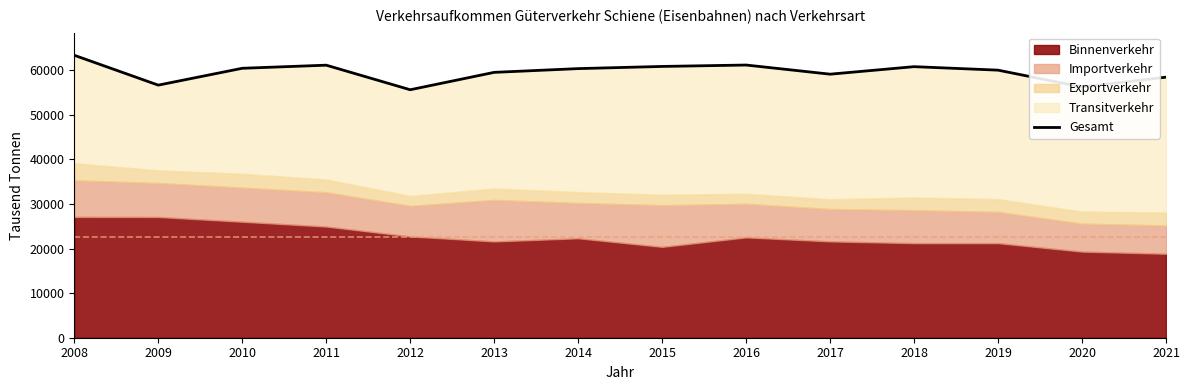

What is the change in value from 2008 to 2021?

-4906